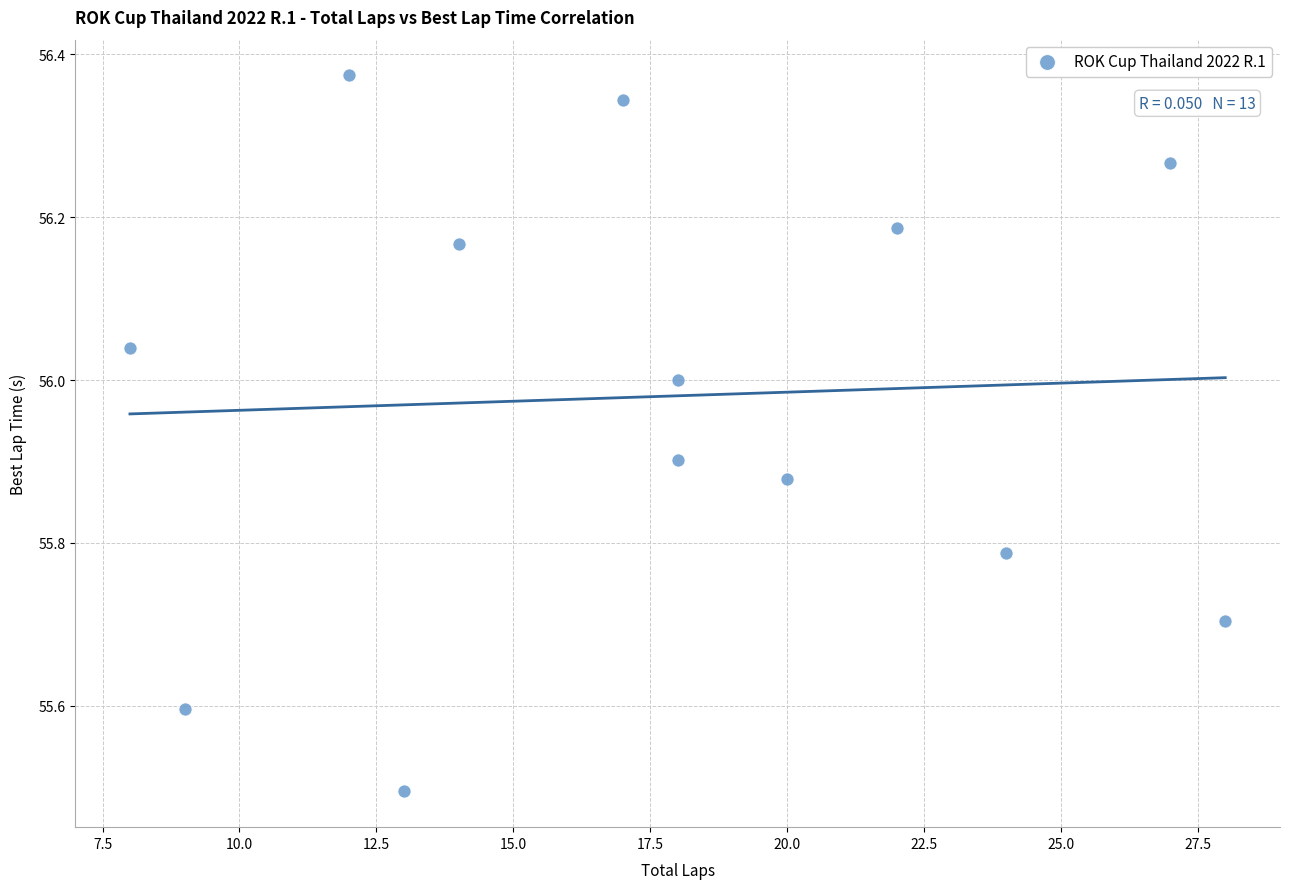

What Y value in the scatter plot is closest to 55?

55.5